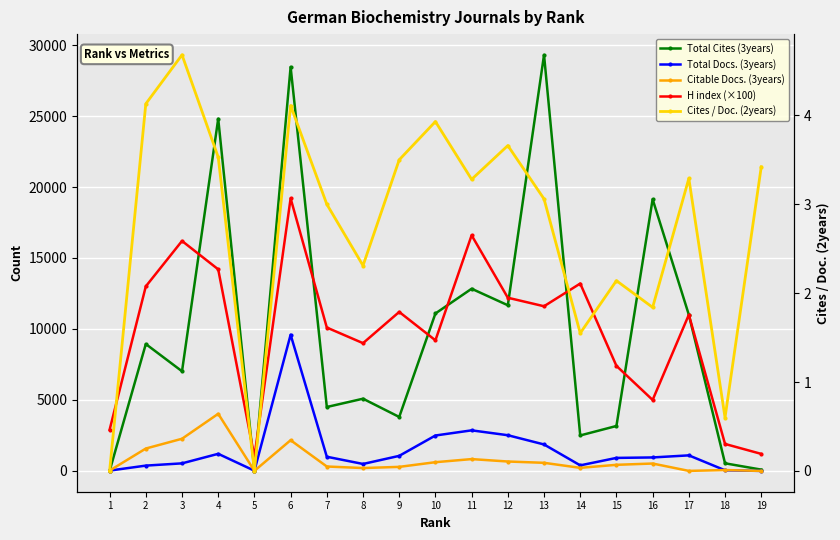

True or false: Cites / Doc. (2years) has a value of 0.0 at 1.

True